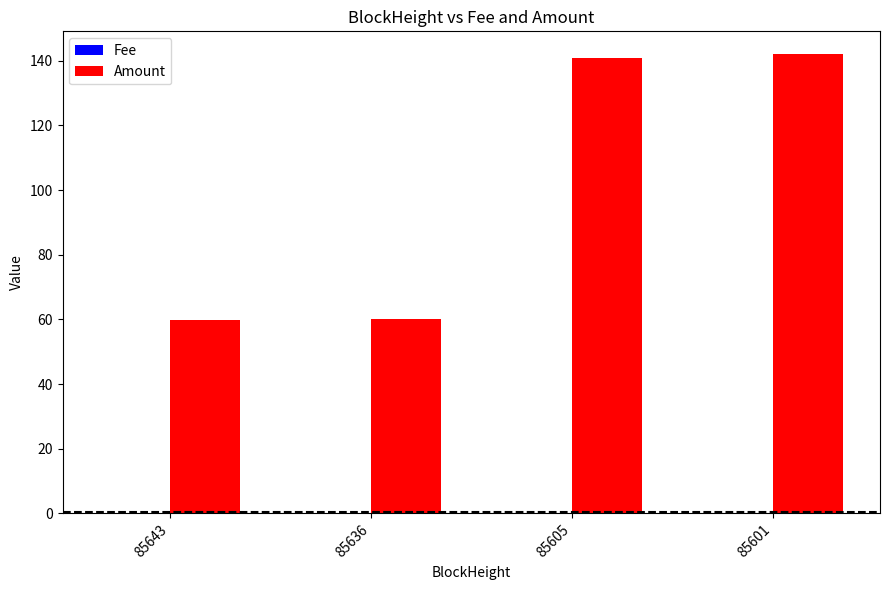

Which series changed the most between 85636 and 85601?

Amount